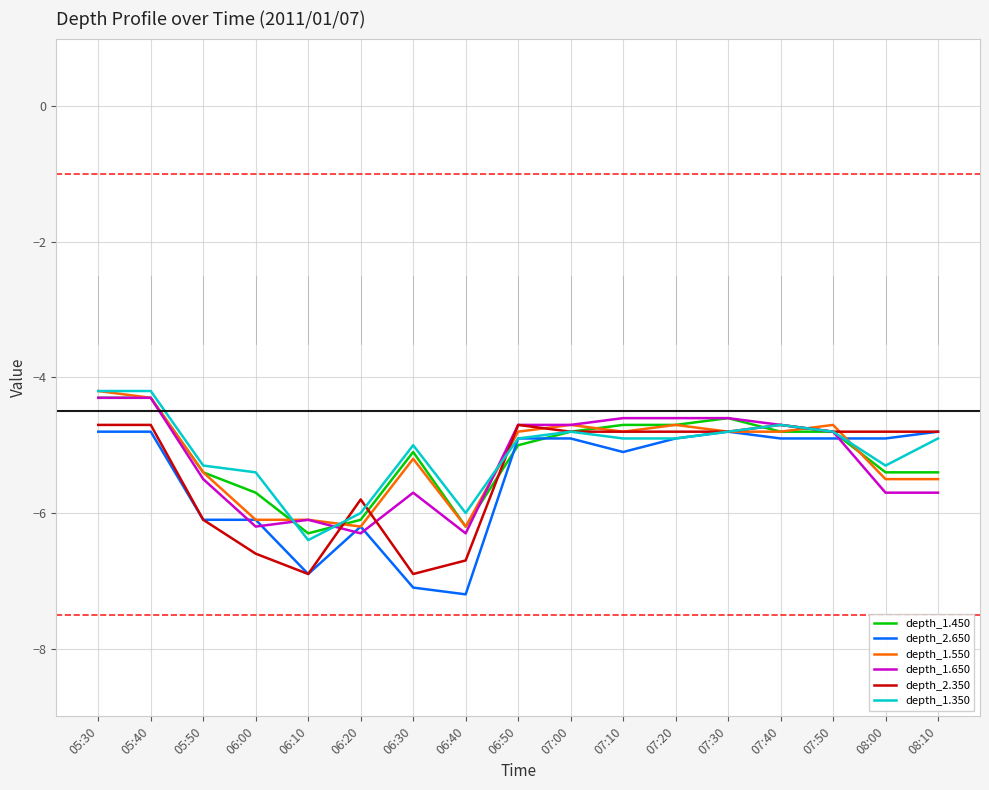

Count the number of data series in this chart.

6